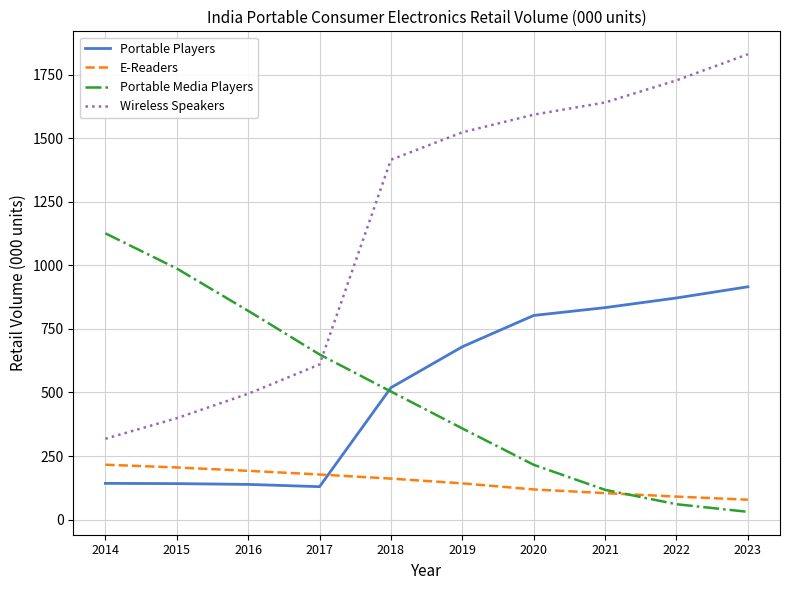

At which label does Wireless Speakers first exceed 1523?

2019